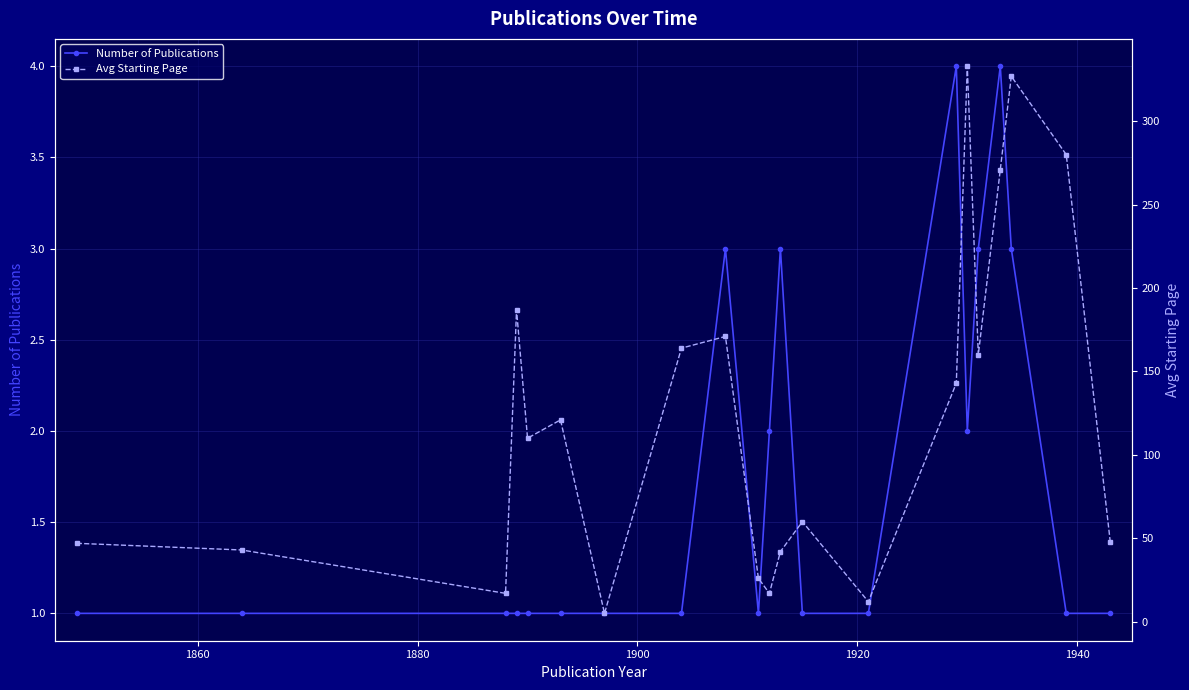

What is the highest value of the Number of Publications series?

4